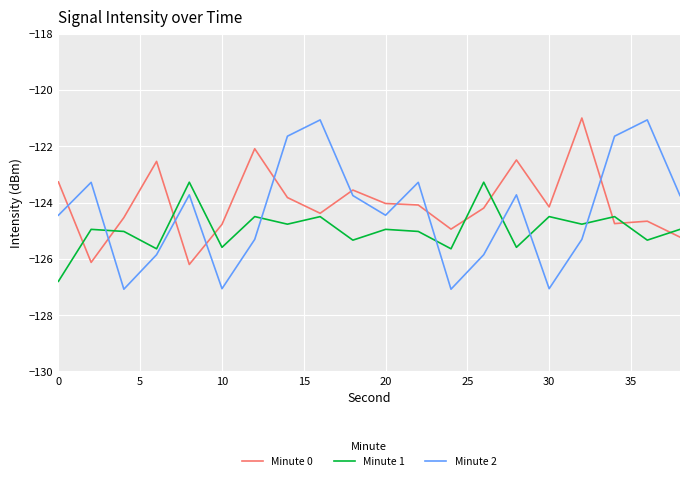

After their last crossing, which series has the higher values: Minute 2 or Minute 0?

Minute 2